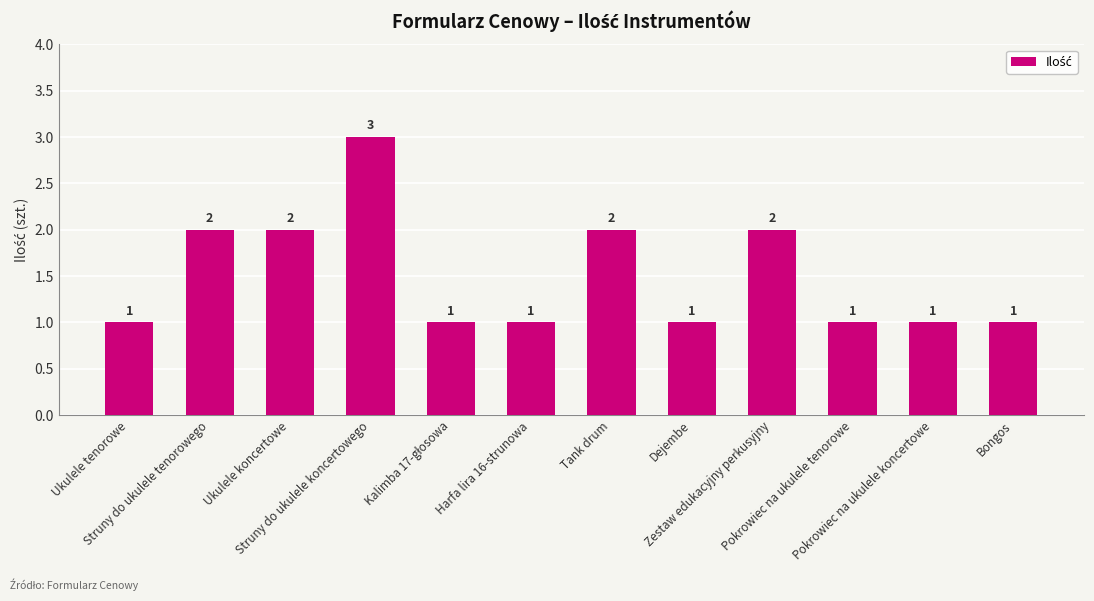

What is the approximate value at Struny do ukulele tenorowego?

2